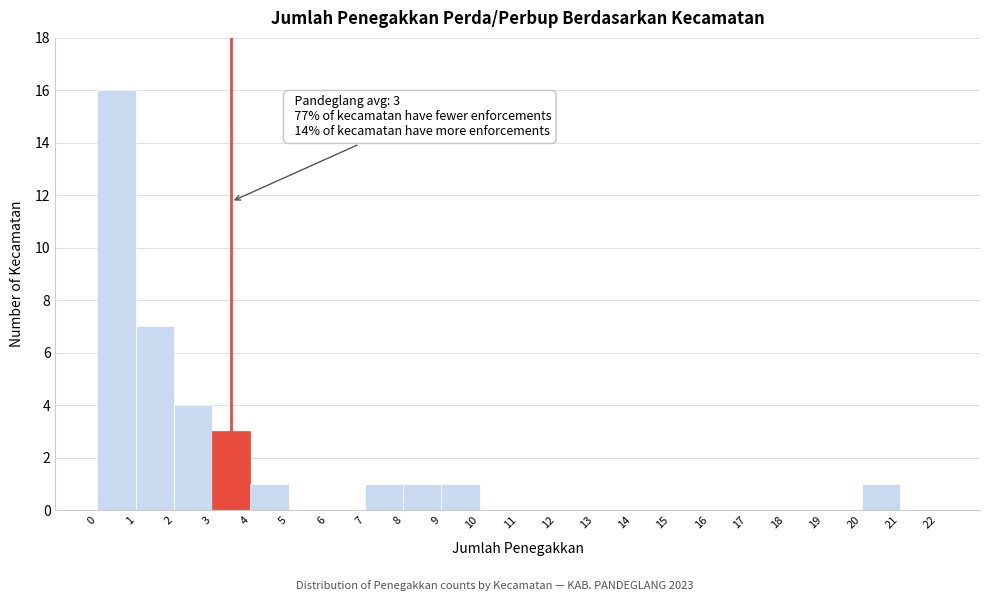

Which range on the x-axis has the tallest bar?

0 to 1